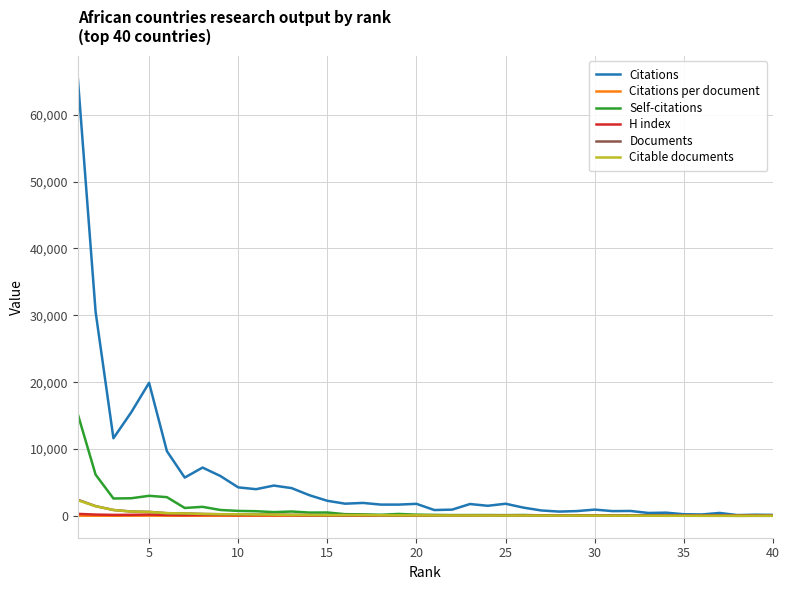

Which series has the widest spread of values?

Citations